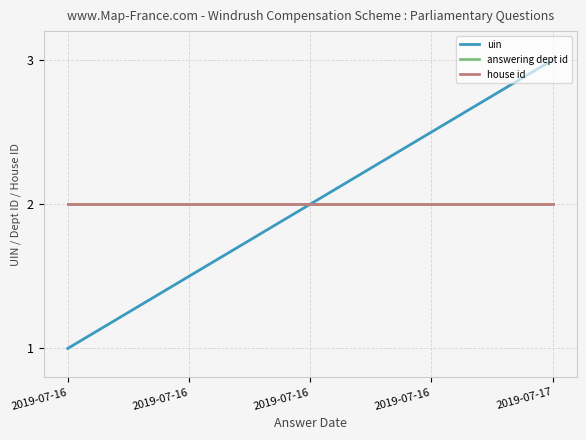

True or false: house id has more than 1 interior local peaks.

False